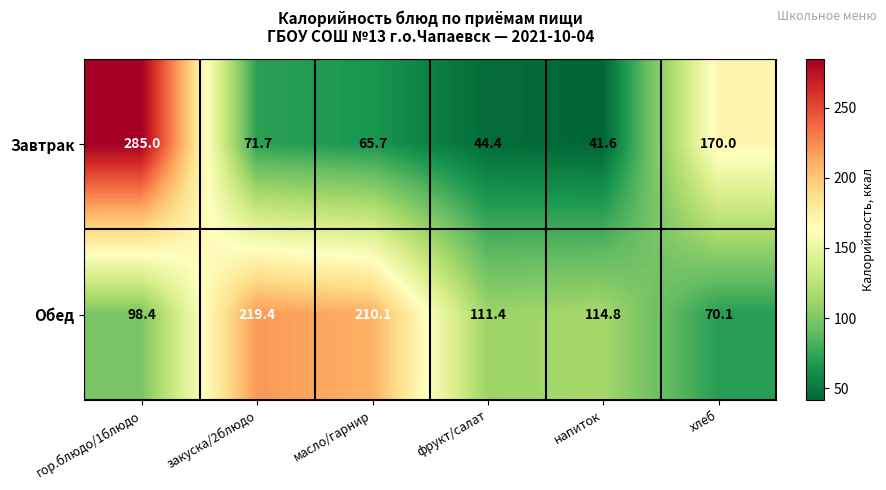

The value of Завтрак at гор.блюдо/1блюдо is 285.0. True or false?

True